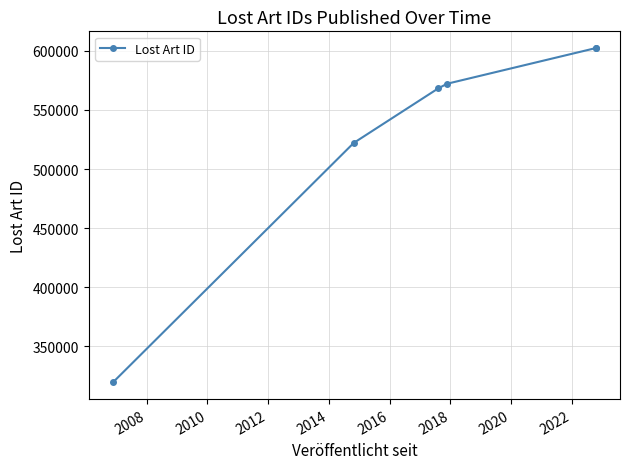

Approximately how many times larger is the value at 2014 compared to 2016?

1.0